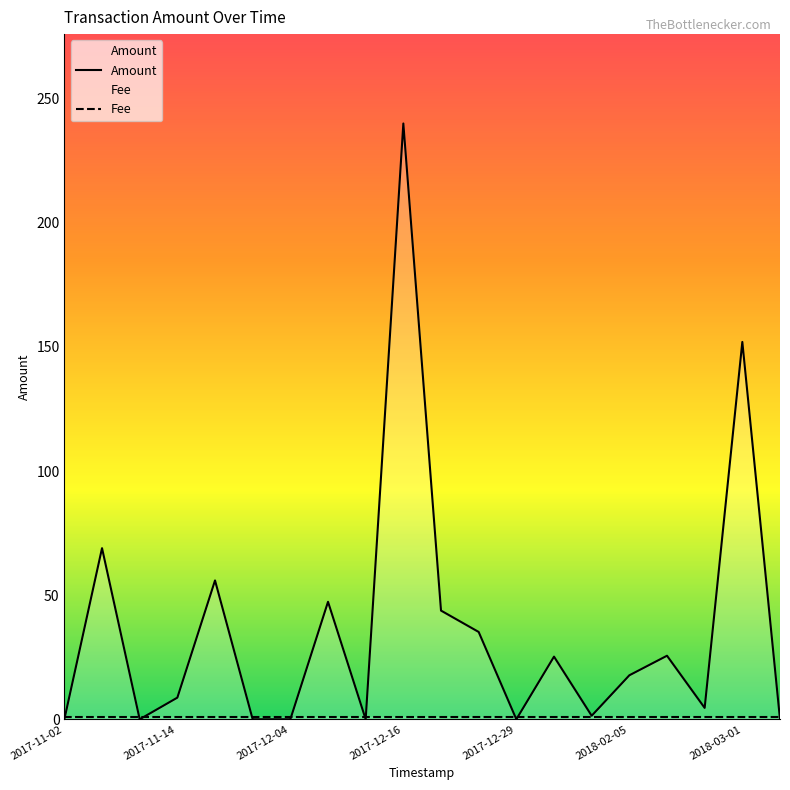

What is the greatest value displayed?

240.0